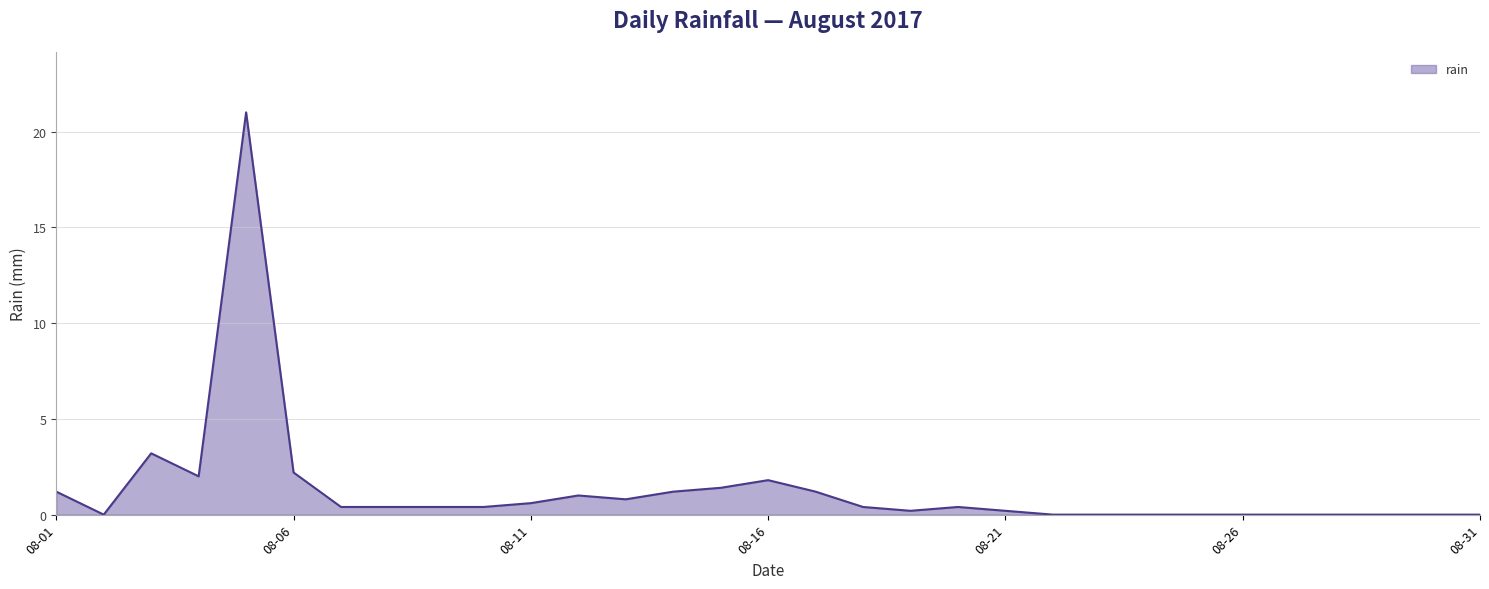

What is the difference between the second highest and minimum values?

3.2